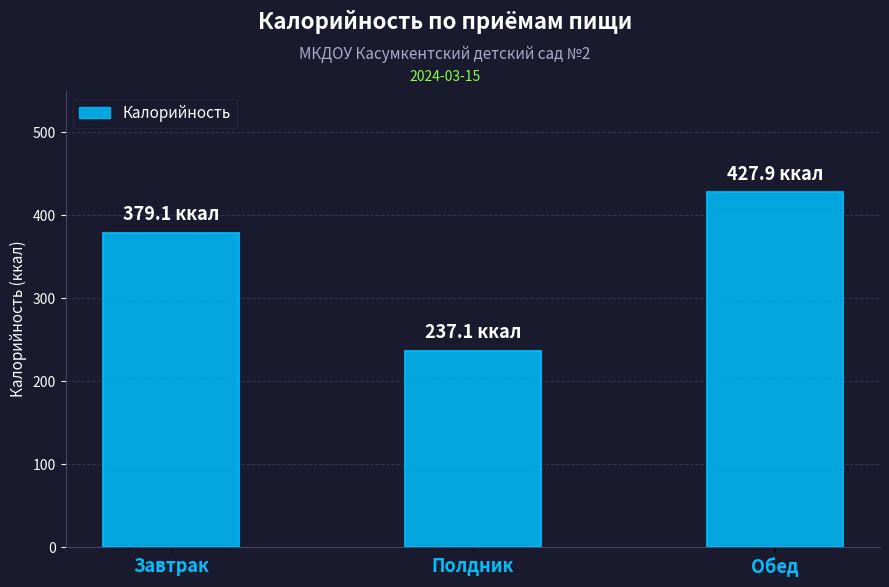

The value at Завтрак is 145.1. True or false?

False